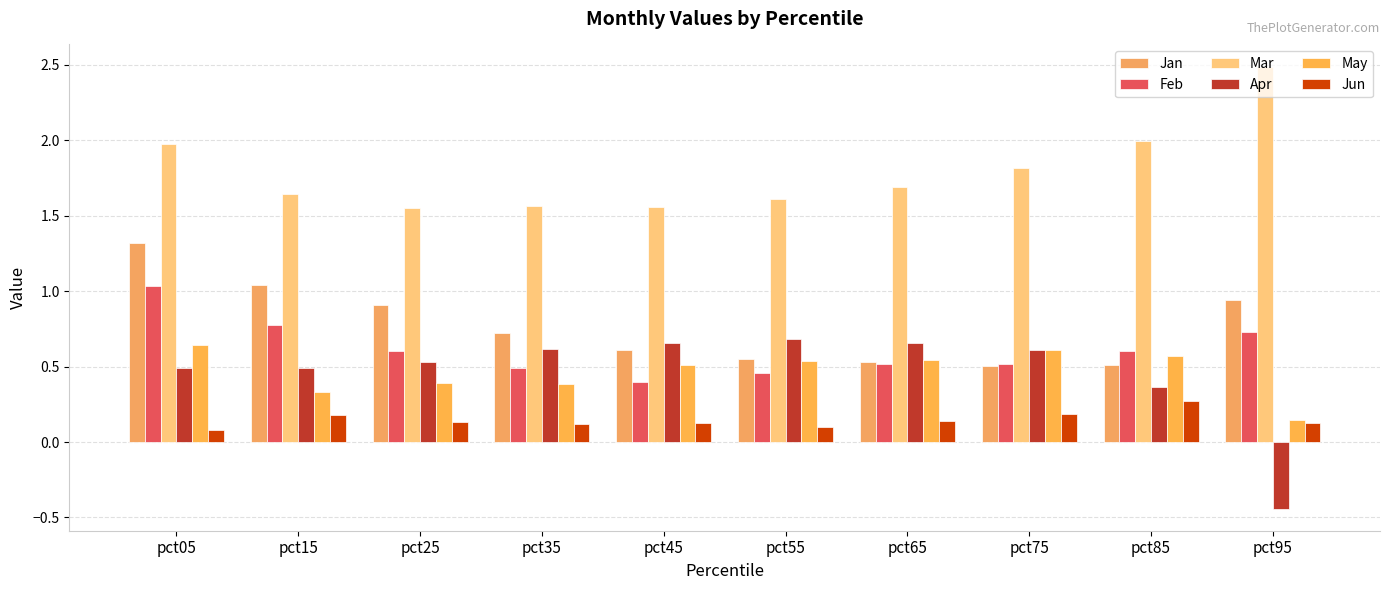

Reading left to right, transcribe all the data shown in this chart.

Jan: pct05=1.3	pct15=1.0	pct25=0.9	pct35=0.7	pct45=0.6	pct55=0.5	pct65=0.5	pct75=0.5	pct85=0.5	pct95=0.9
Feb: pct05=1.0	pct15=0.8	pct25=0.6	pct35=0.5	pct45=0.4	pct55=0.5	pct65=0.5	pct75=0.5	pct85=0.6	pct95=0.7
Mar: pct05=2.0	pct15=1.6	pct25=1.6	pct35=1.6	pct45=1.6	pct55=1.6	pct65=1.7	pct75=1.8	pct85=2.0	pct95=2.5
Apr: pct05=0.5	pct15=0.5	pct25=0.5	pct35=0.6	pct45=0.7	pct55=0.7	pct65=0.7	pct75=0.6	pct85=0.4	pct95=-0.4
May: pct05=0.6	pct15=0.3	pct25=0.4	pct35=0.4	pct45=0.5	pct55=0.5	pct65=0.5	pct75=0.6	pct85=0.6	pct95=0.1
Jun: pct05=0.1	pct15=0.2	pct25=0.1	pct35=0.1	pct45=0.1	pct55=0.1	pct65=0.1	pct75=0.2	pct85=0.3	pct95=0.1